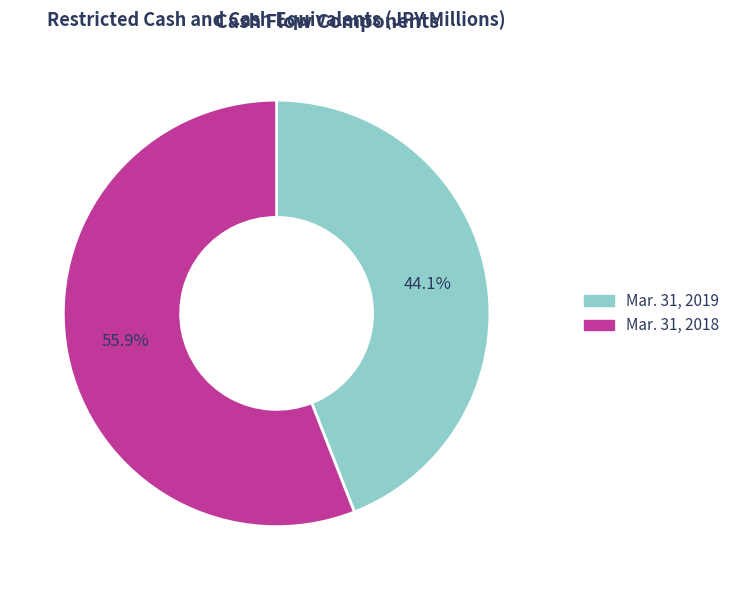

How many slices are in this pie chart?

2